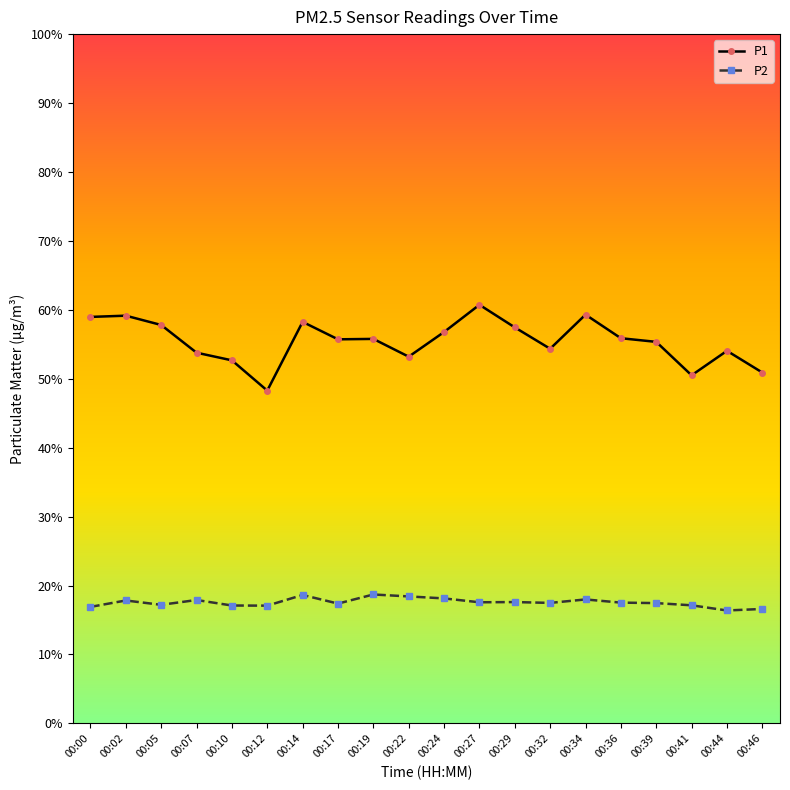

Which series changed the most between 00:05 and 00:12?

P1